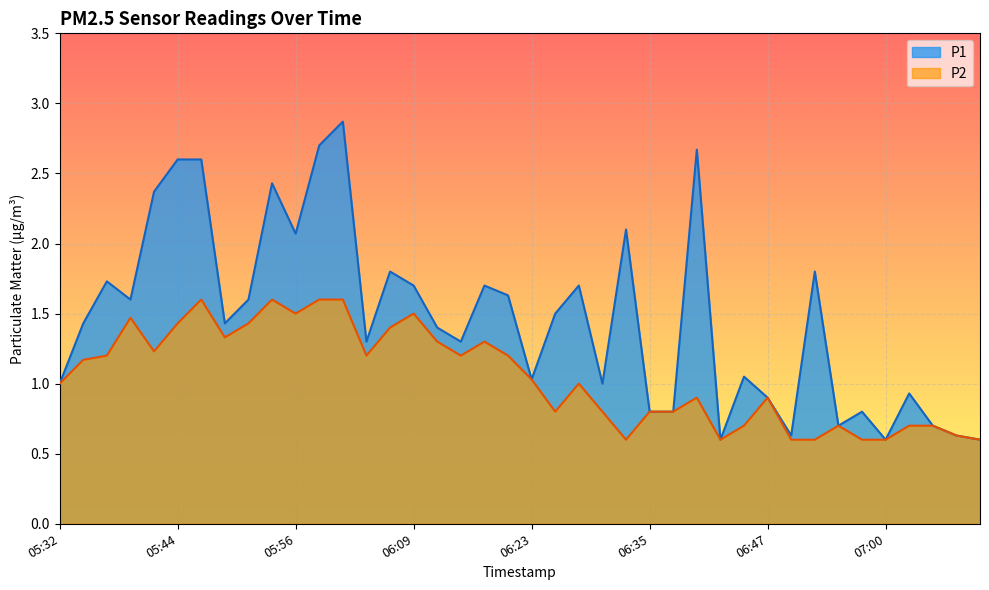

What is the average value of the P1 series?

1.5